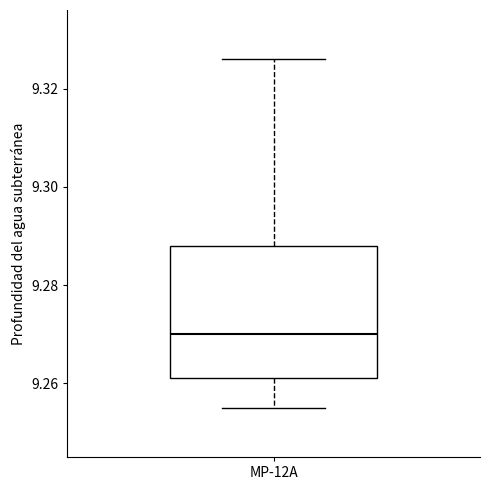

Transcribe this box plot: give where the median line is, the range the box spans, and where the two whiskers end, as read against the y-axis. The values are not printed on the chart, so give them approximately, as read against the axis.

median 9.270, box 9.262 to 9.288, whiskers 9.256 to 9.326